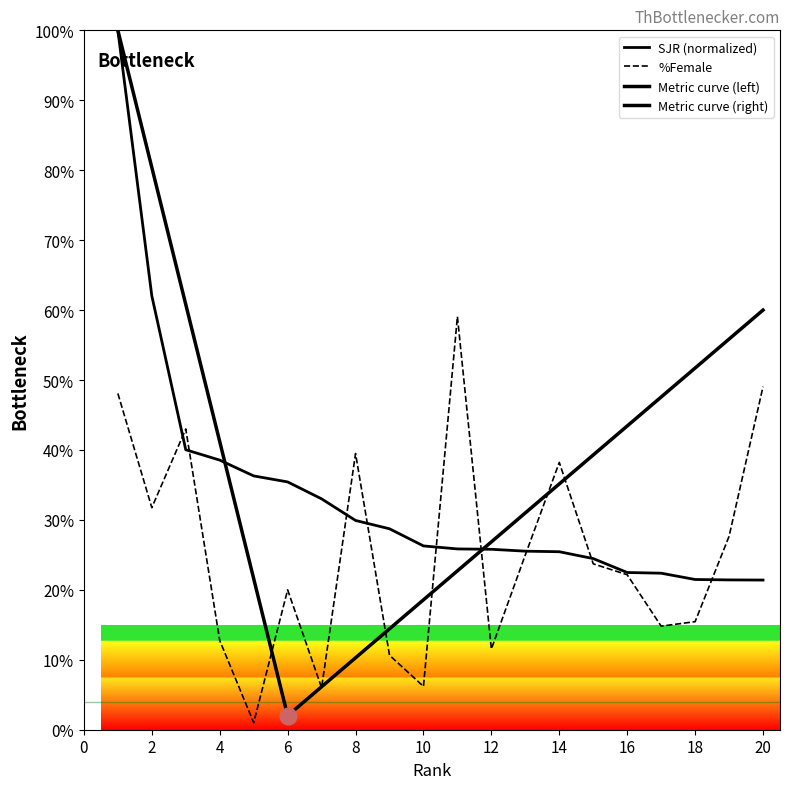

True or false: SJR and %Female intersect in this chart.

True